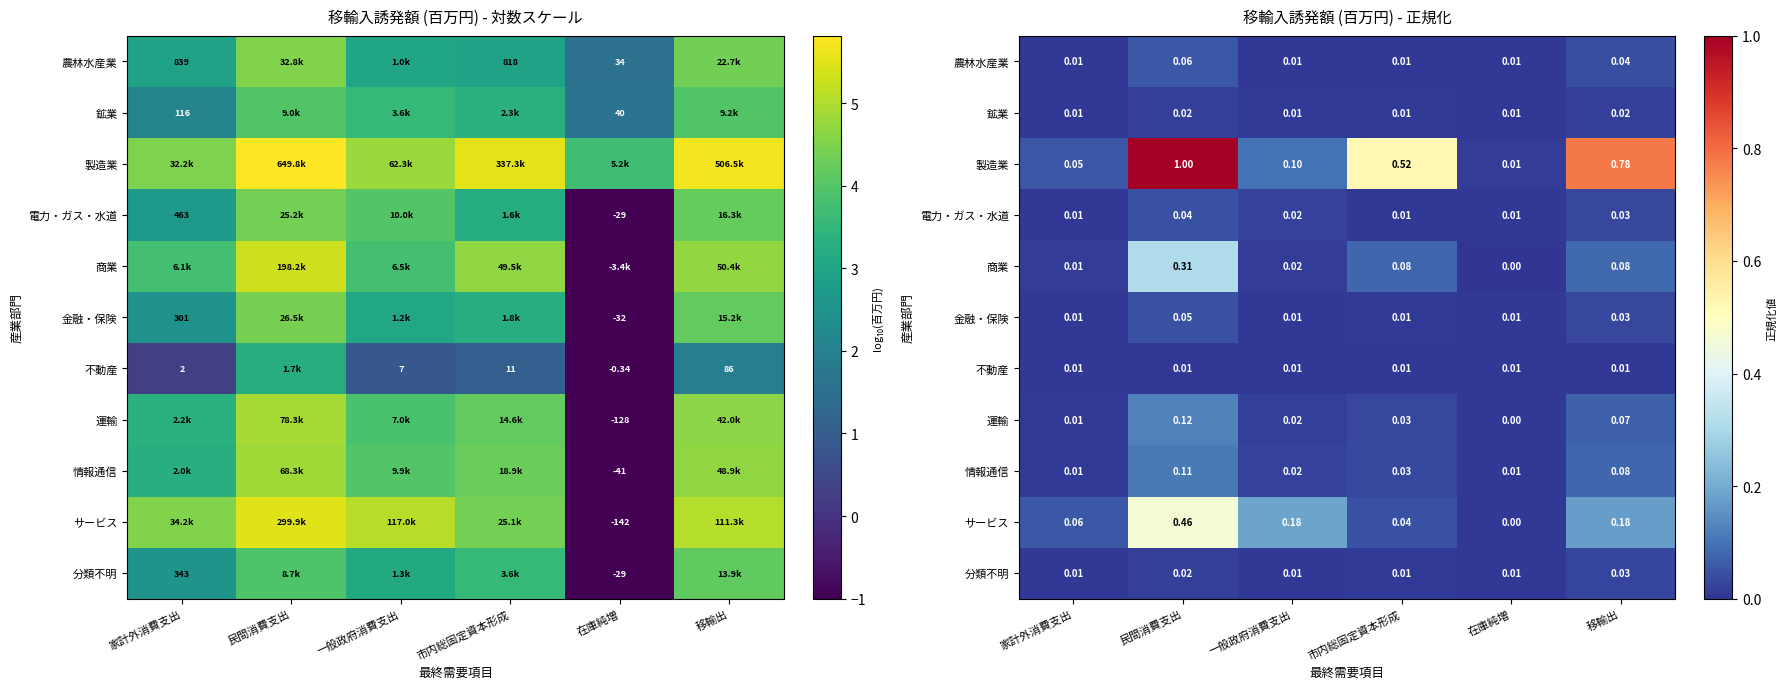

The 製造業 series shows 0.0 at 在庫純増. True or false?

True